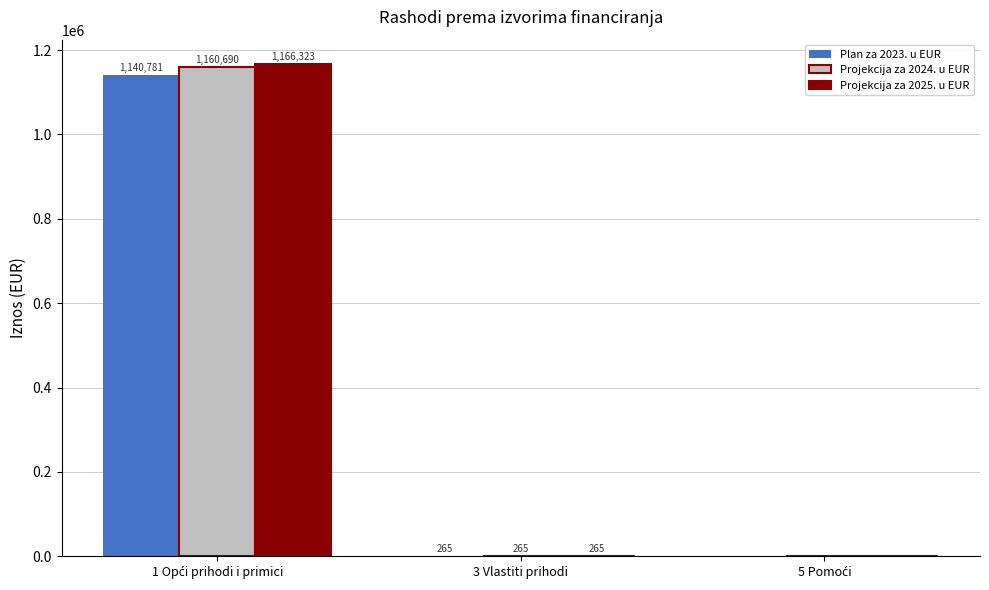

What is the greatest value displayed?

1166323.0